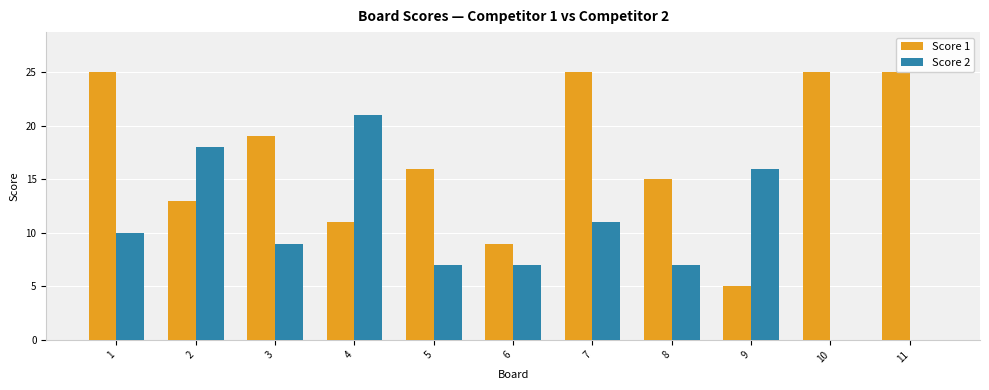

Which series has the largest total across all categories?

Score 1